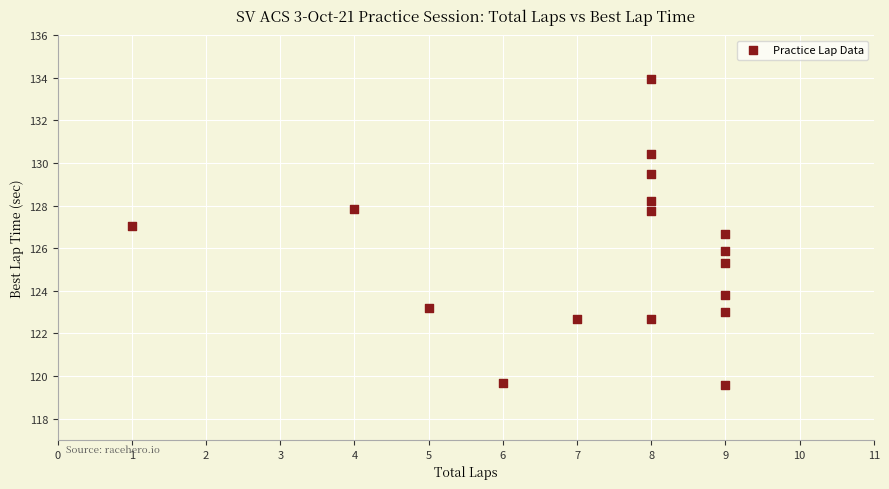

What is the range of Y values (max minus min)?

14.3